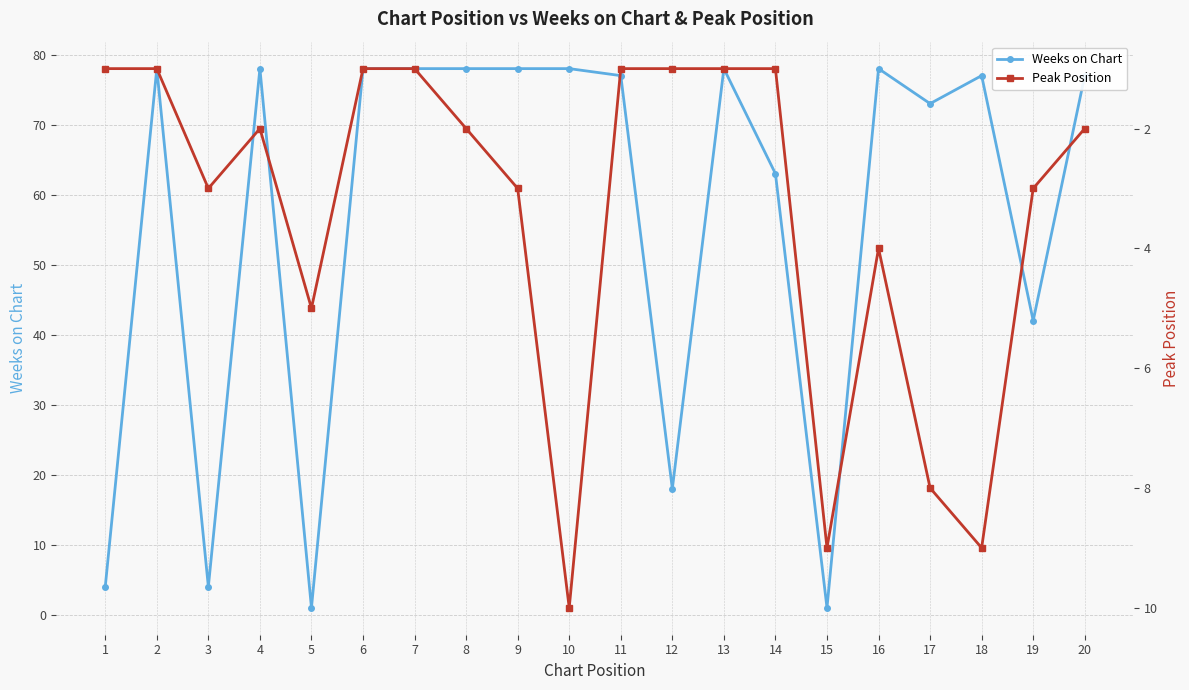

What is the maximum value shown in the chart?

78